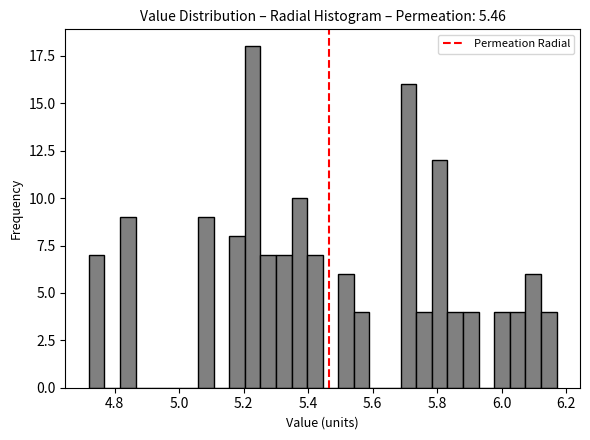

Read against the x-axis, roughly where is the centre of the tallest bar?

5.22